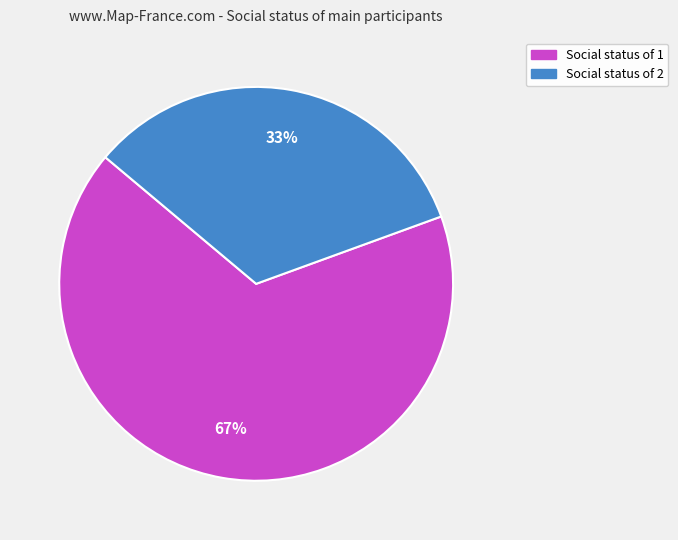

How many segments does this pie chart have?

2